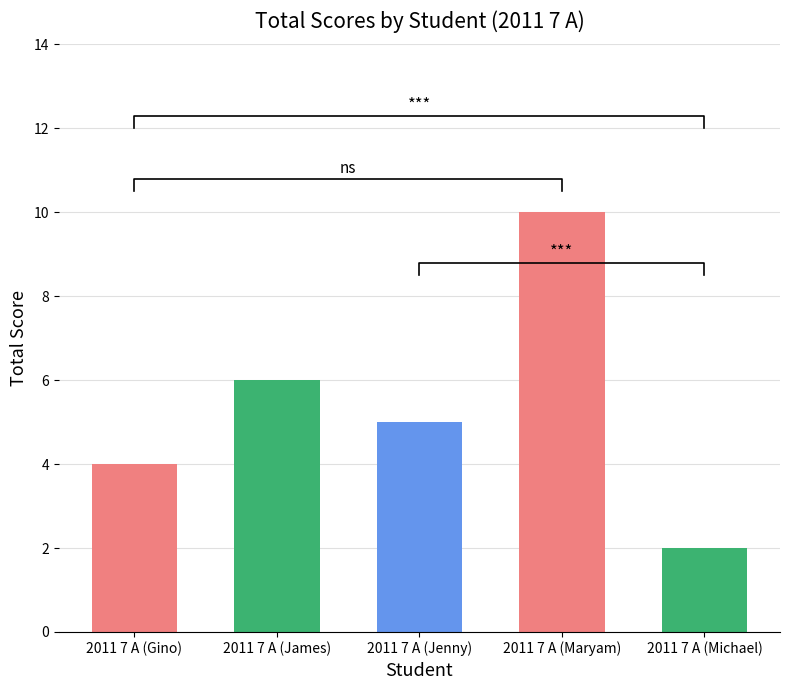

How many data points are less than 5?

2